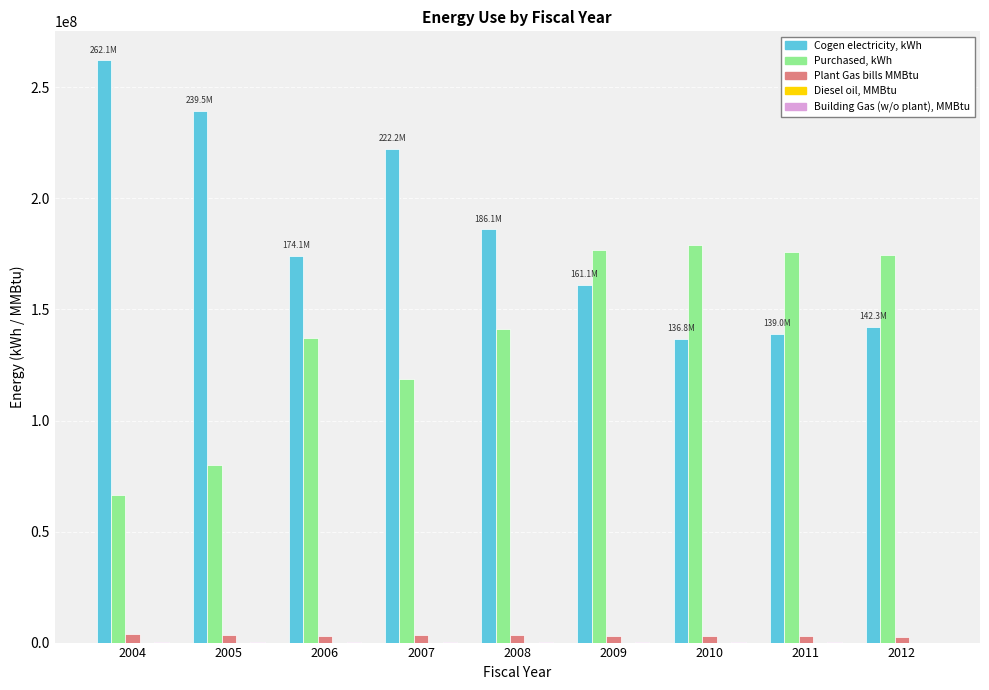

Which series has the largest total across all categories?

Cogen electricity, kWh